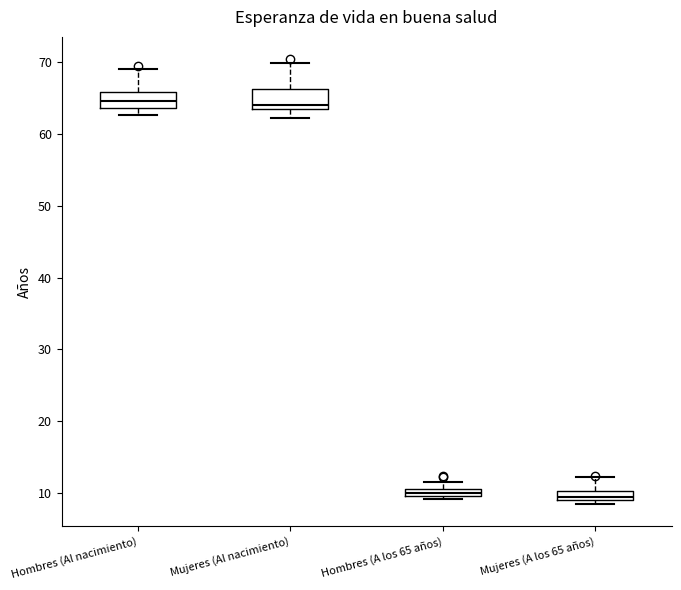

Where is the upper edge of the box for Mujeres (A los 65 años) on the y-axis? The values are not printed on the chart, so give them approximately, as read against the axis.

10